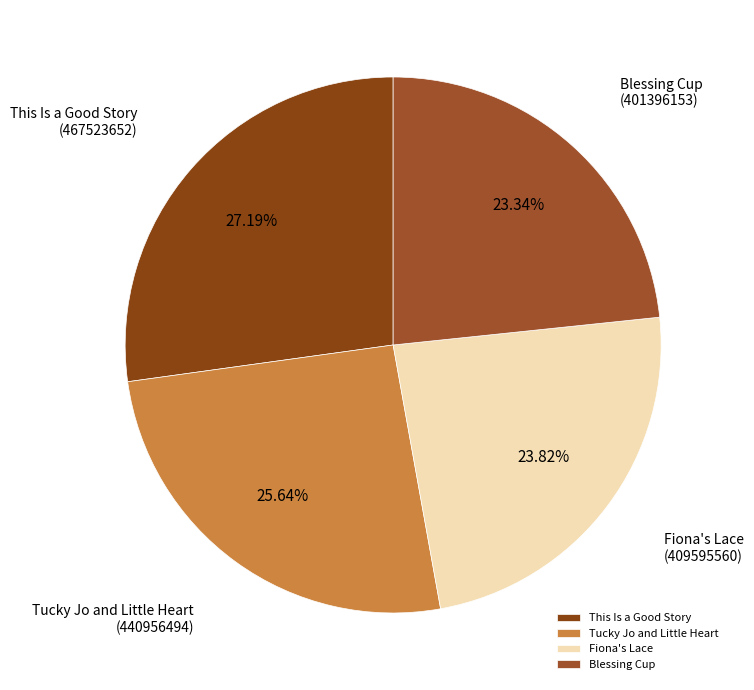

What is the ratio of the value at Tucky Jo and Little Heart to the value at Blessing Cup?

1.1